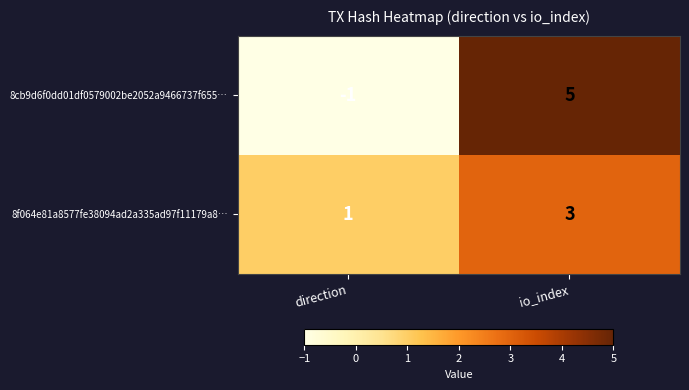

Which series changed the most between direction and io_index?

8cb9d6f0dd01df0579002be2052a9466737f655…